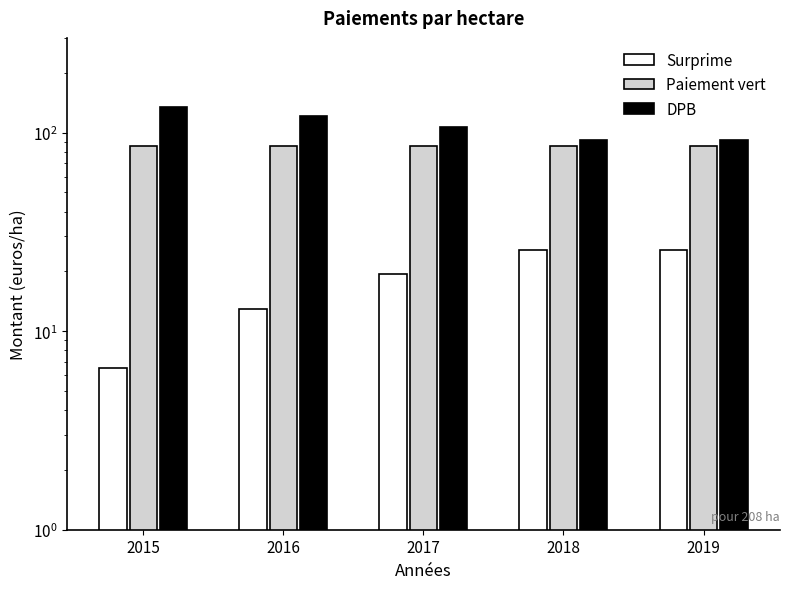

Which series has the largest range (max minus min)?

DPB